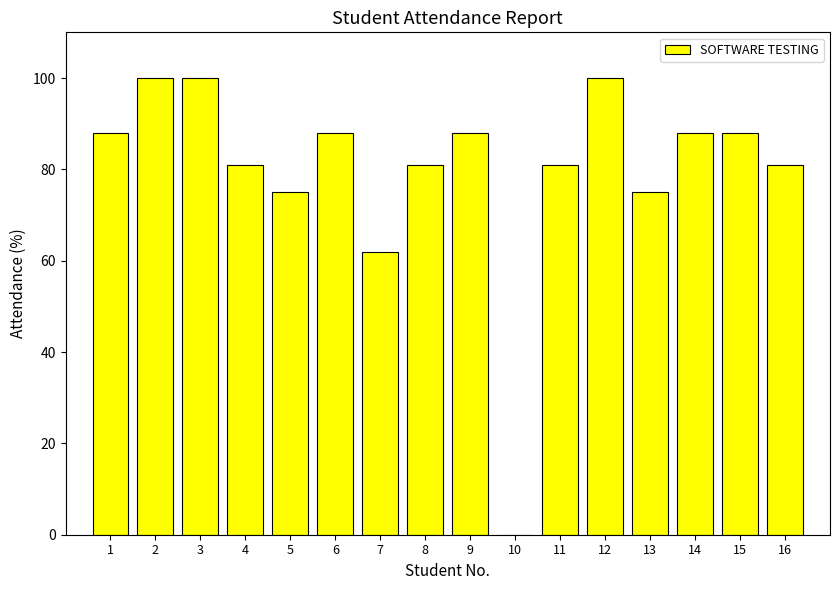

At which label is the value closest to 50?

7